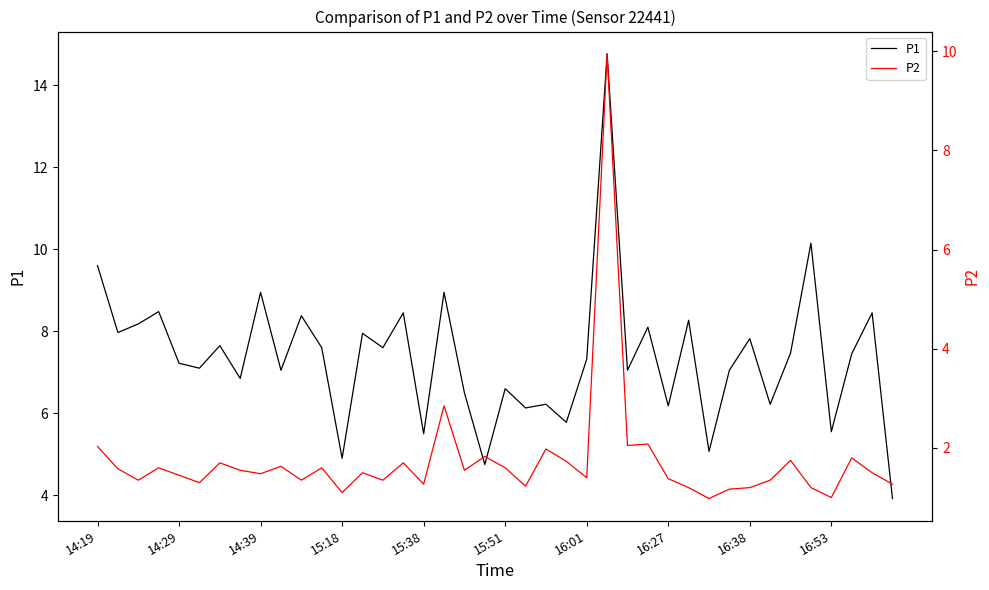

At which category does the chart reach its peak across all series?

25